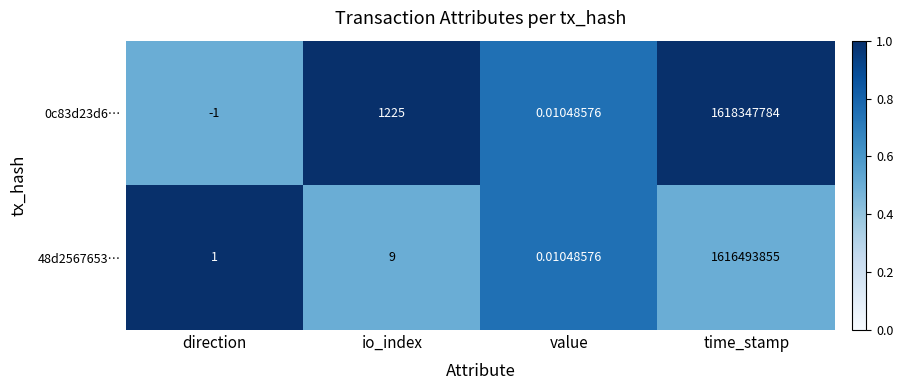

List the labels in order of 0c83d23d6… value, largest first.

time_stamp, io_index, value, direction